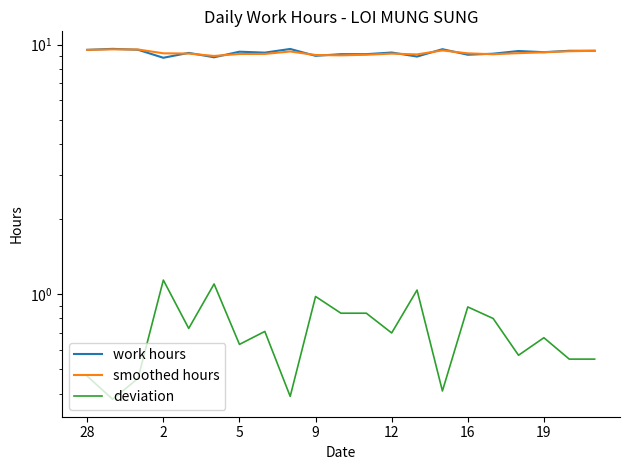

What is the spread (max minus min) of values at 7?

8.6